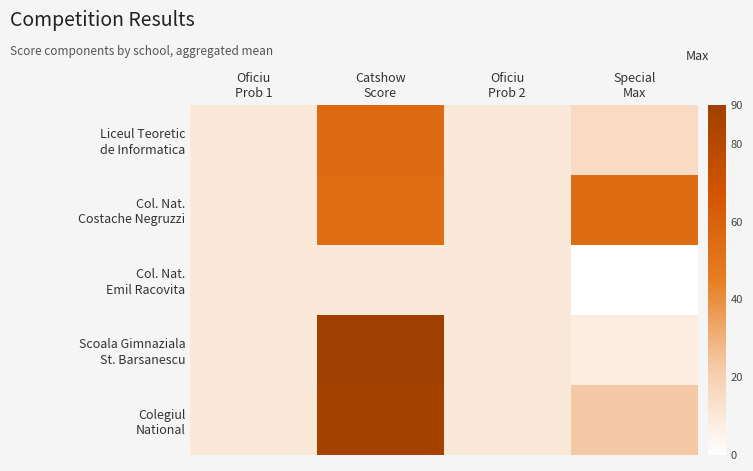

List the series in order of their peak value, lowest first.

Col. Nat. Emil Racovita, Col. Nat. Costache Negruzzi, Liceul Teoretic de Informatica, Colegiul National, Scoala Gimnaziala St. Barsanescu